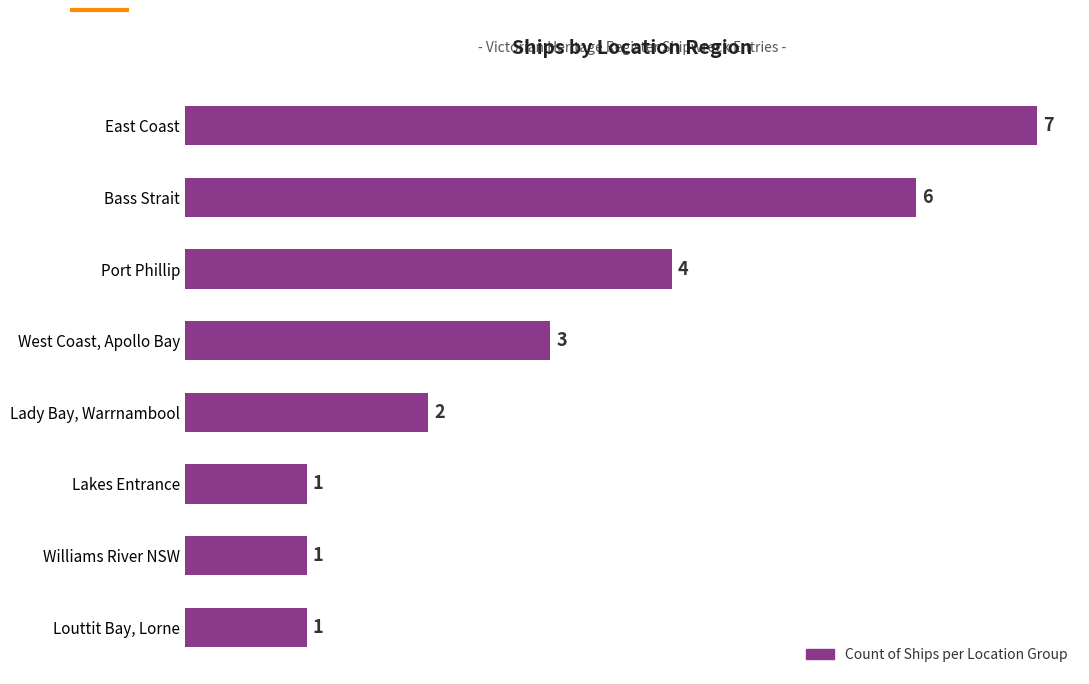

Is it true that the value at Port Phillip is 1?

False